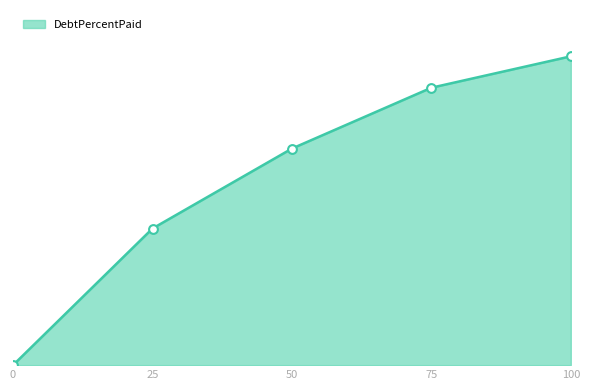

What is the change in value from 0 to 75?

+89.8